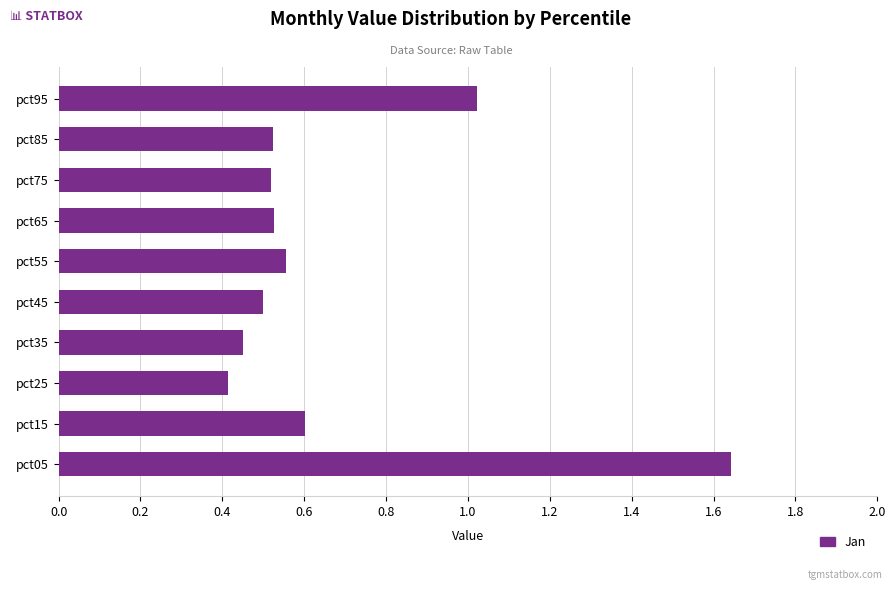

What is the difference between the maximum and minimum values?

1.2